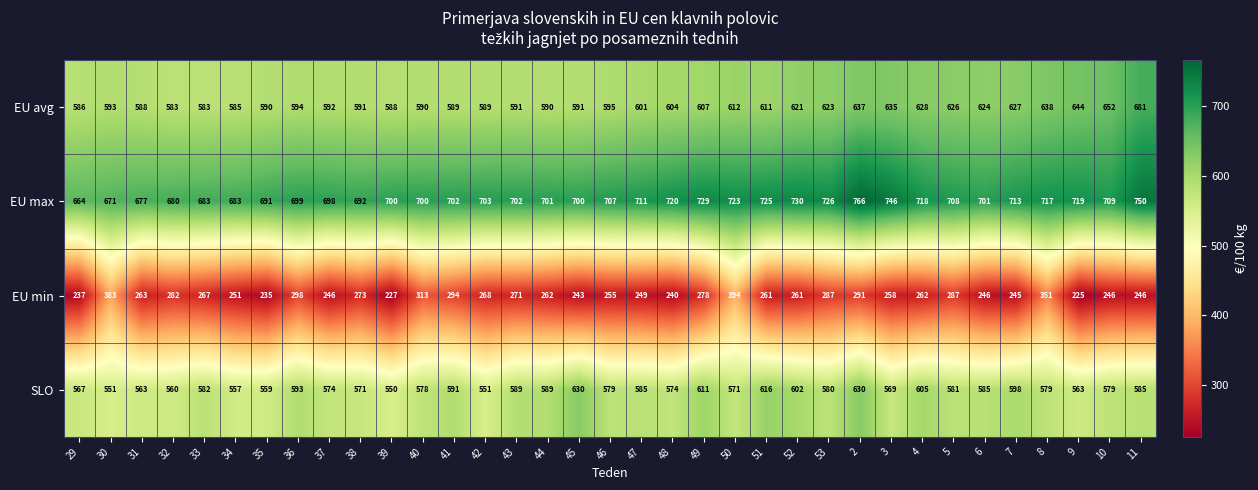

What is the greatest value displayed?

766